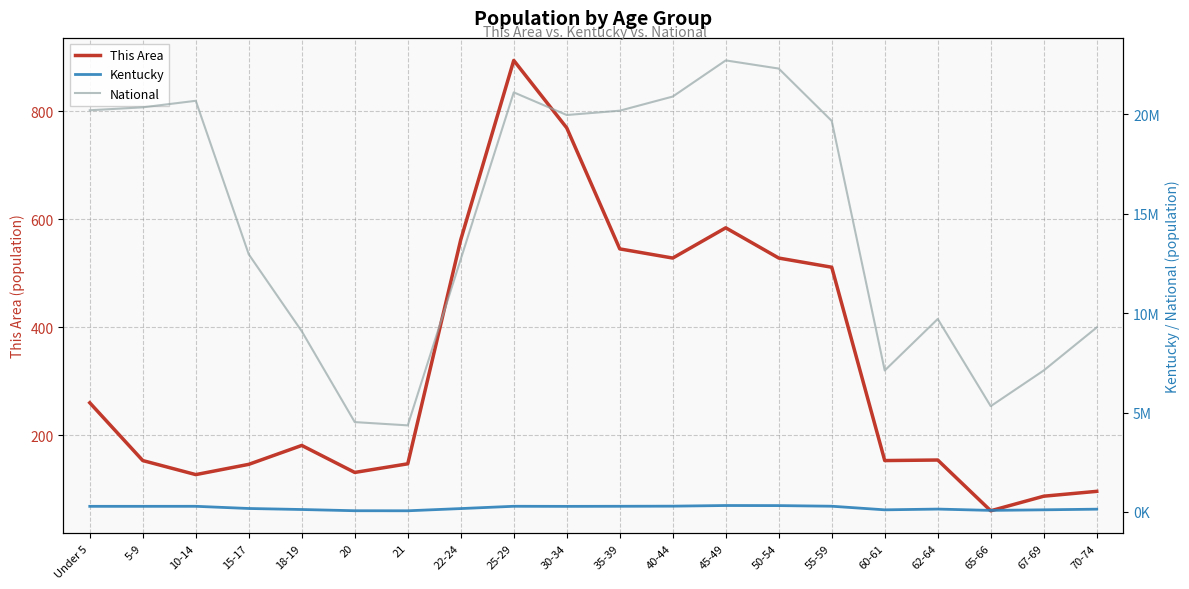

Rank the series by their maximum value, from highest to lowest.

National, Kentucky, This Area